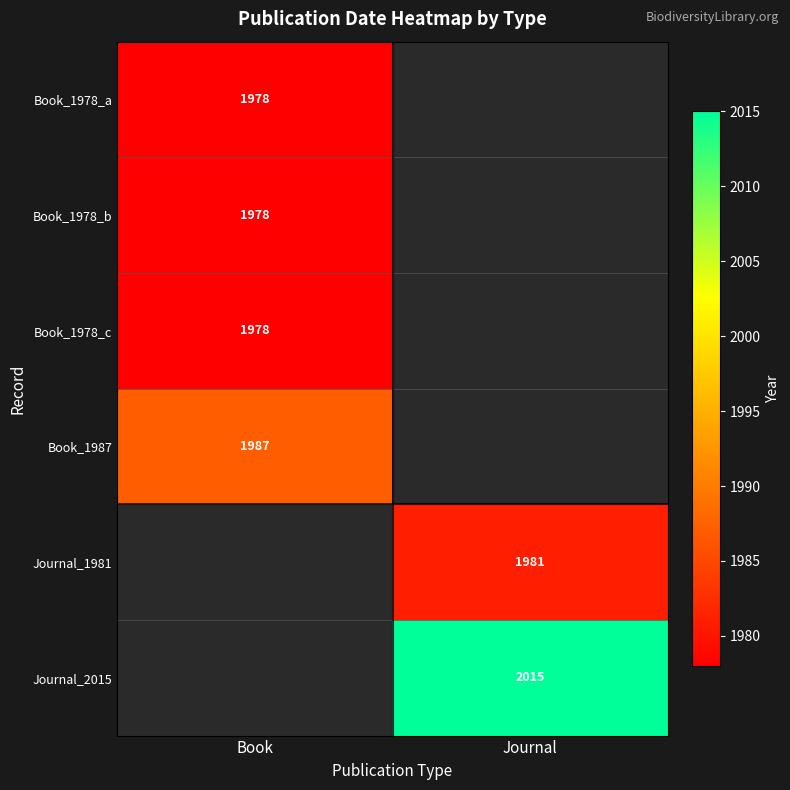

At how many categories does at least one series exceed 1986?

2